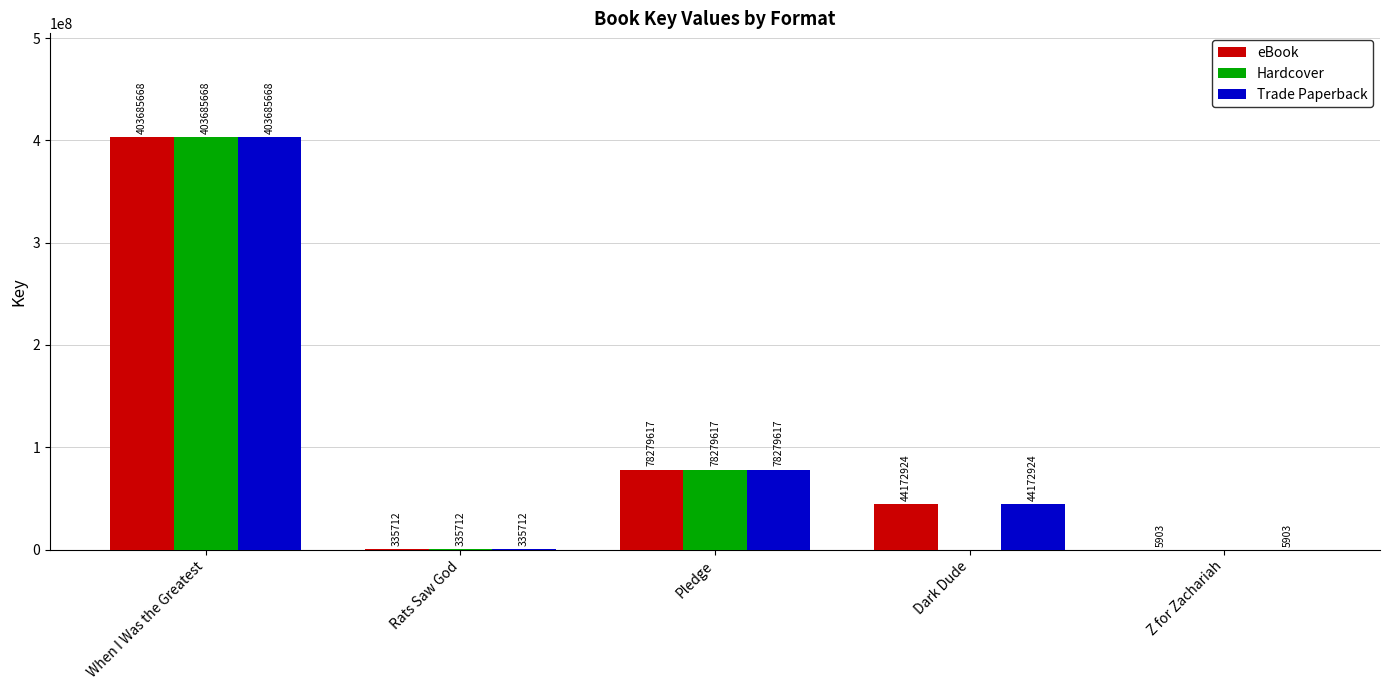

What is the sum of all Trade Paperback values?

526479824